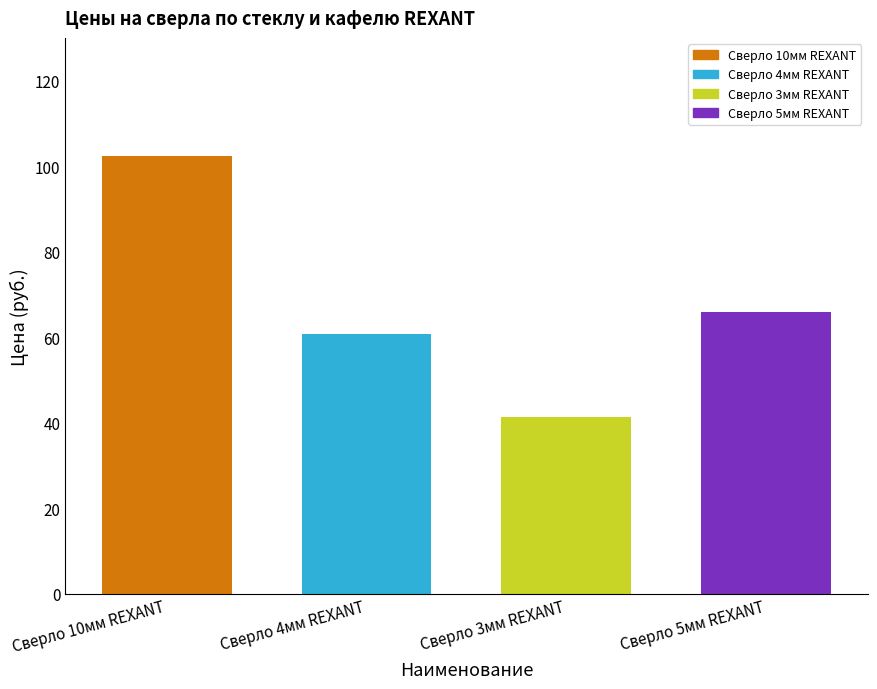

What is the change in value from Сверло 10мм REXANT to Сверло 5мм REXANT?

-36.5